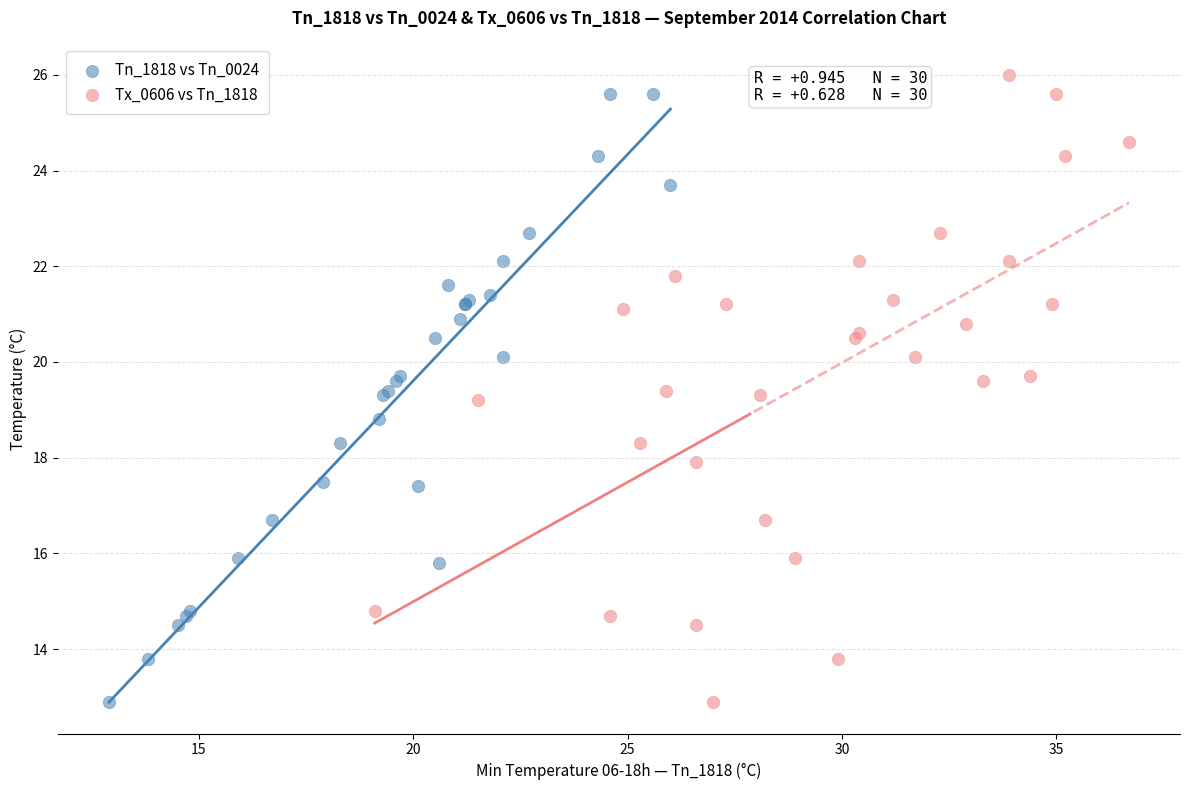

What are all the series names shown in the legend?

Tn_1818 vs Tn_0024, Tx_0606 vs Tn_1818